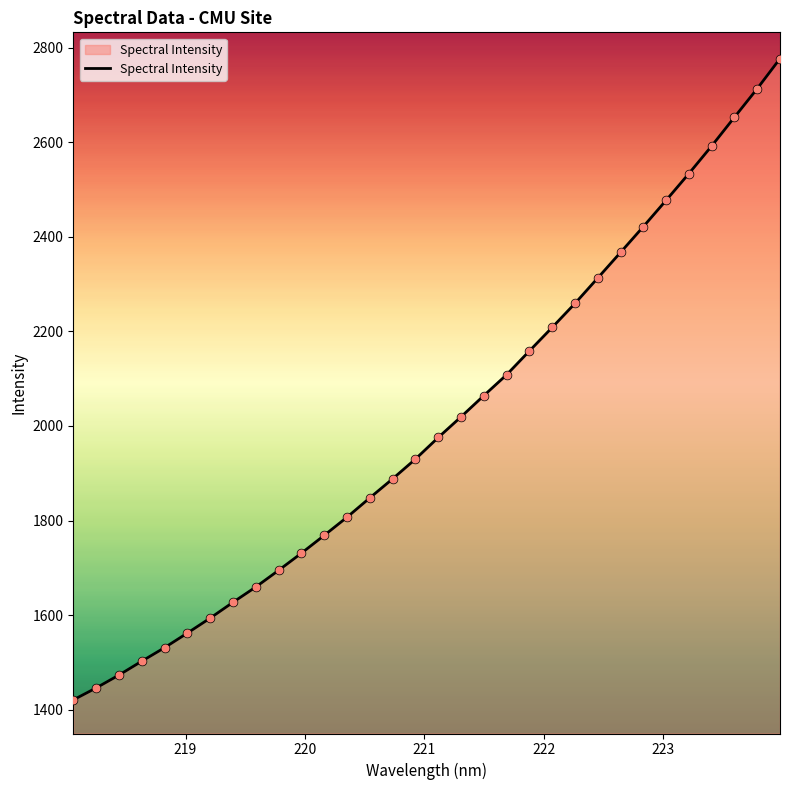

What is the smallest value displayed?

1420.8